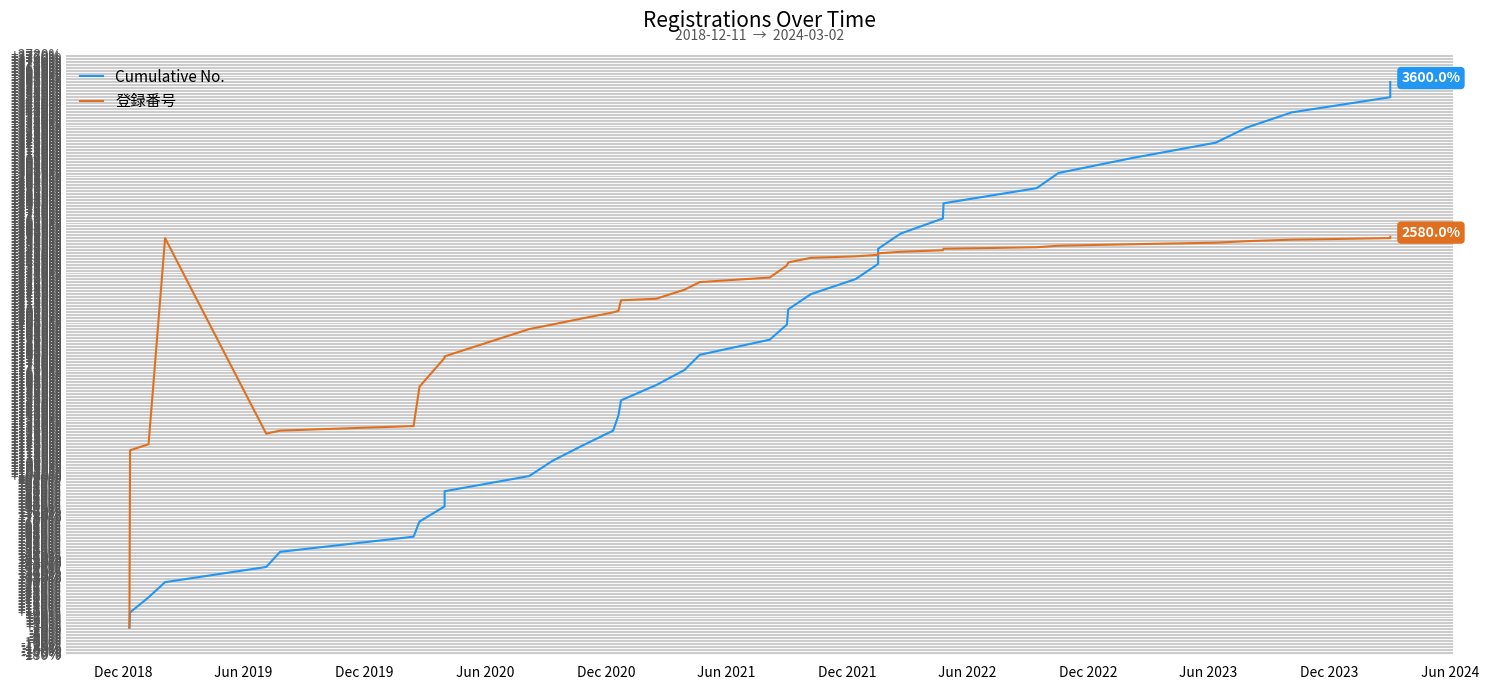

True or false: Cumulative No. has more than 2 points higher than both neighbors.

False